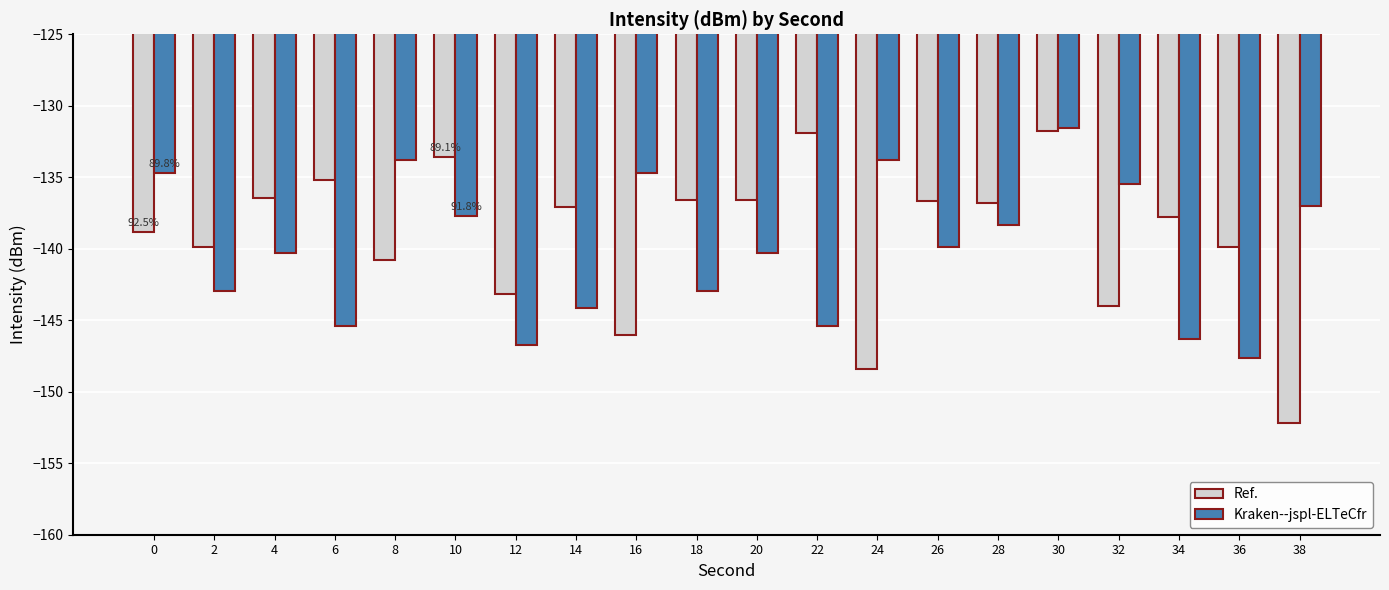

What is the sum of the Ref. values at 12 and 32?

-287.2